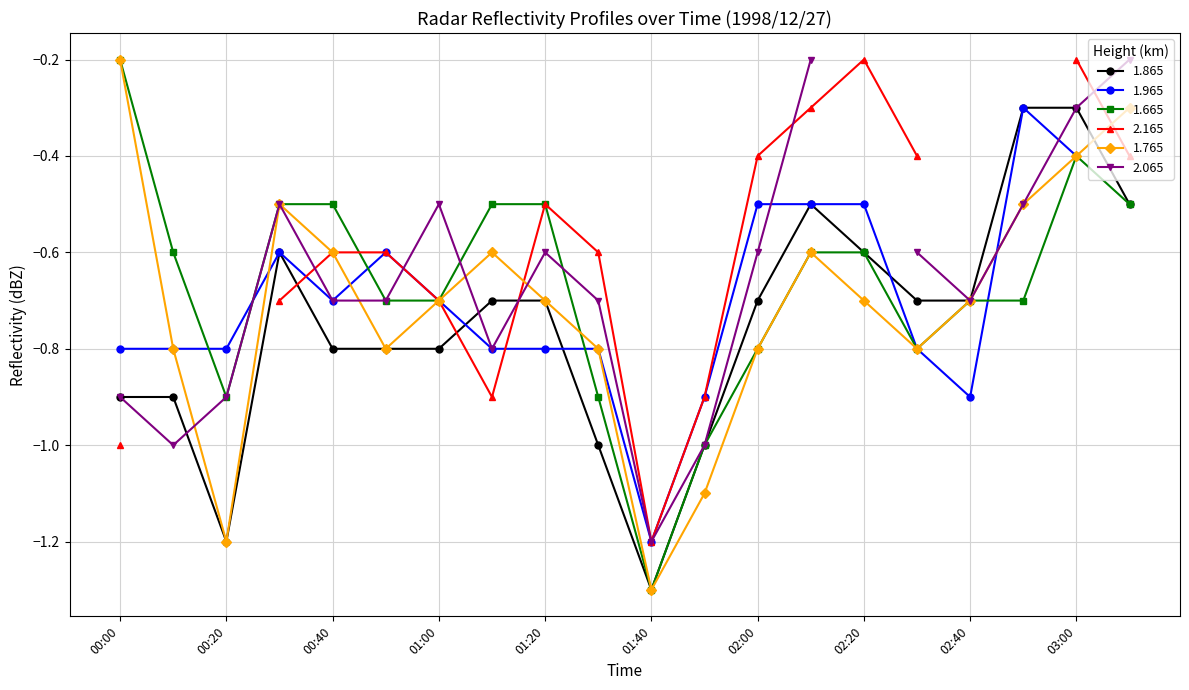

What is the average value of the 1.865 series?

-0.8